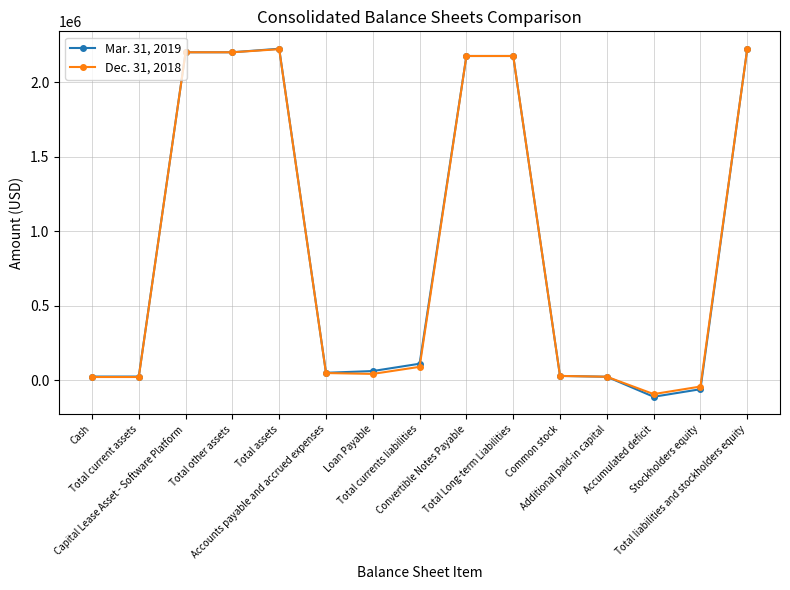

At how many categories does at least one series exceed 1421632?

6